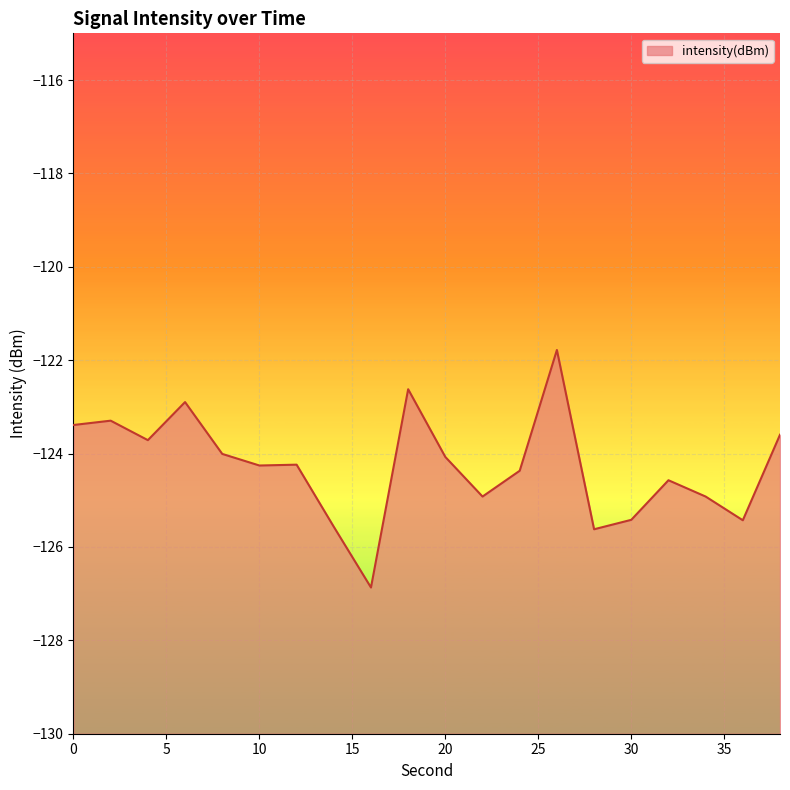

What is the value of the 12th point from the left?

-124.9